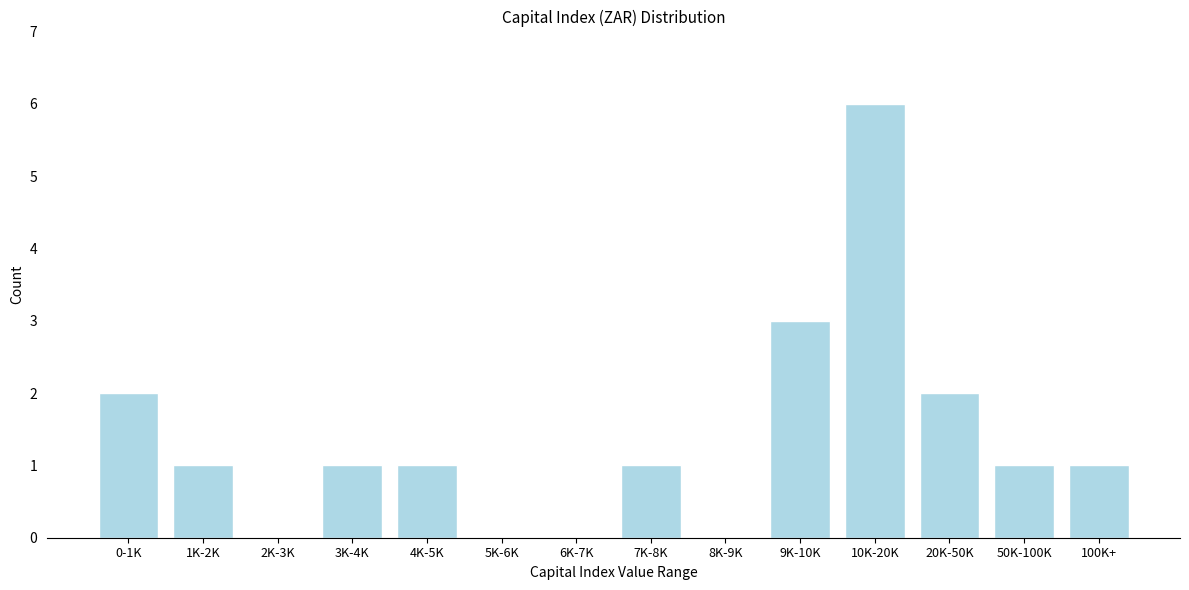

Reading right to left, what are all the values shown in this chart?

100K+=1	50K-100K=1	20K-50K=2	10K-20K=6	9K-10K=3	8K-9K=0	7K-8K=1	6K-7K=0	5K-6K=0	4K-5K=1	3K-4K=1	2K-3K=0	1K-2K=1	0-1K=2